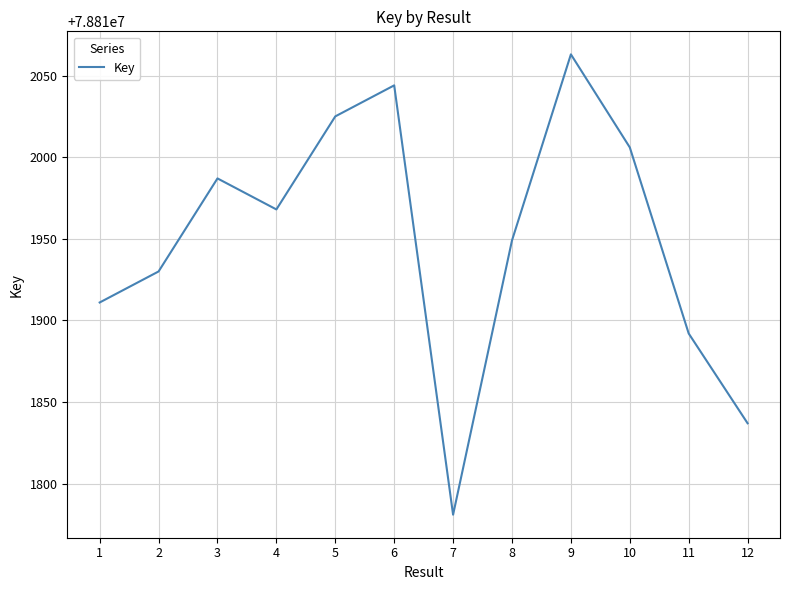

Reading left to right, transcribe all the data shown in this chart.

78811911	78811930	78811987	78811968	78812025	78812044	78811781	78811949	78812063	78812006	78811892	78811837